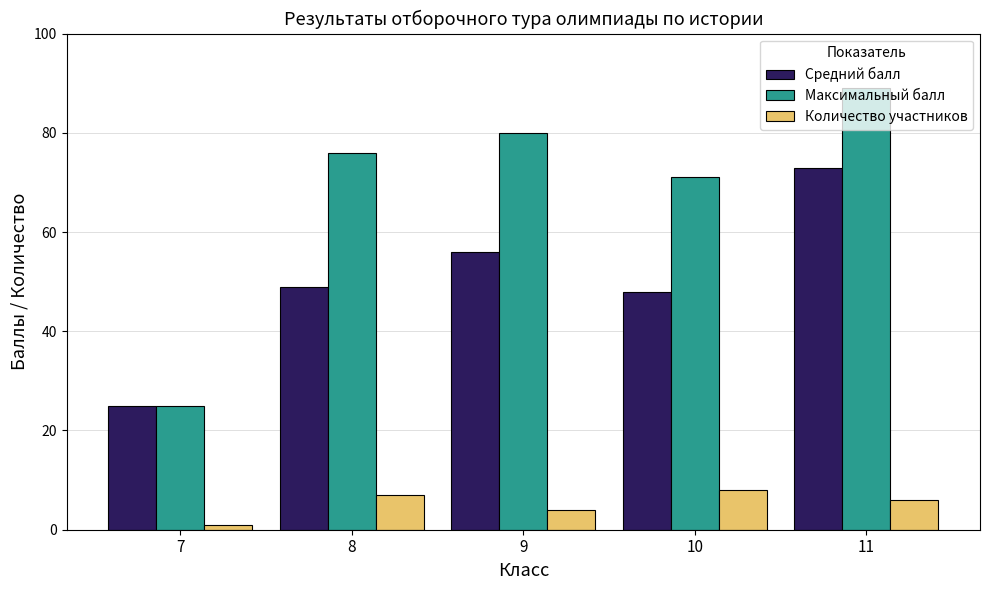

What is the sum of the Количество участников values at 9 and 10?

12